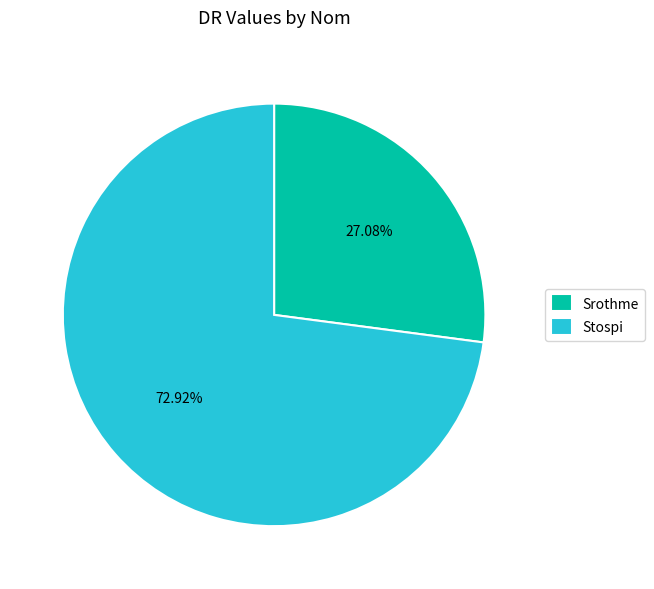

What percentage is NOT represented by Srothme?

72.9%